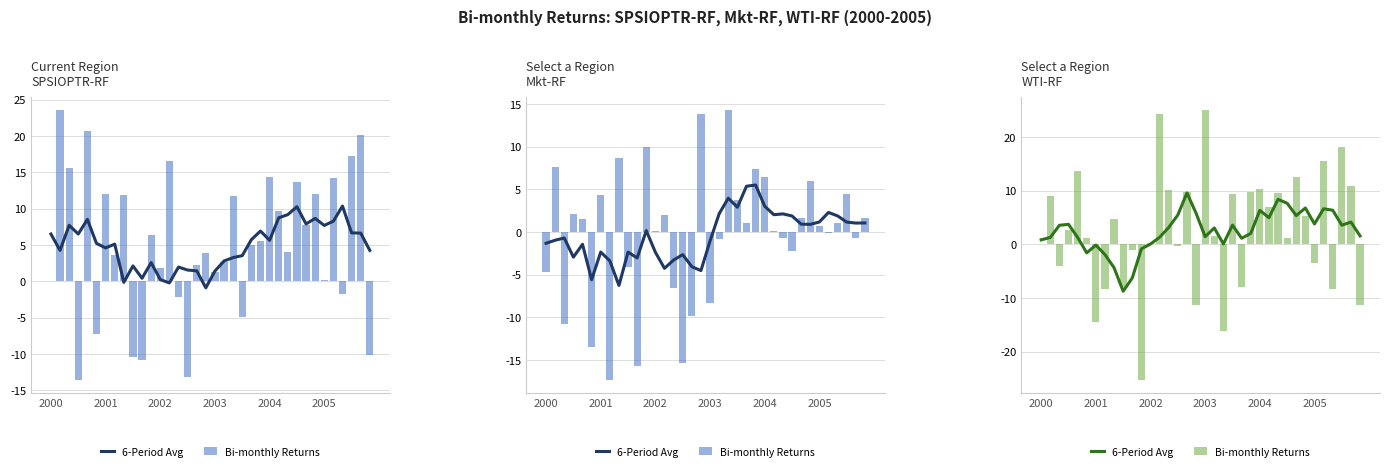

Which series has the widest spread of values?

Bi-monthly Returns